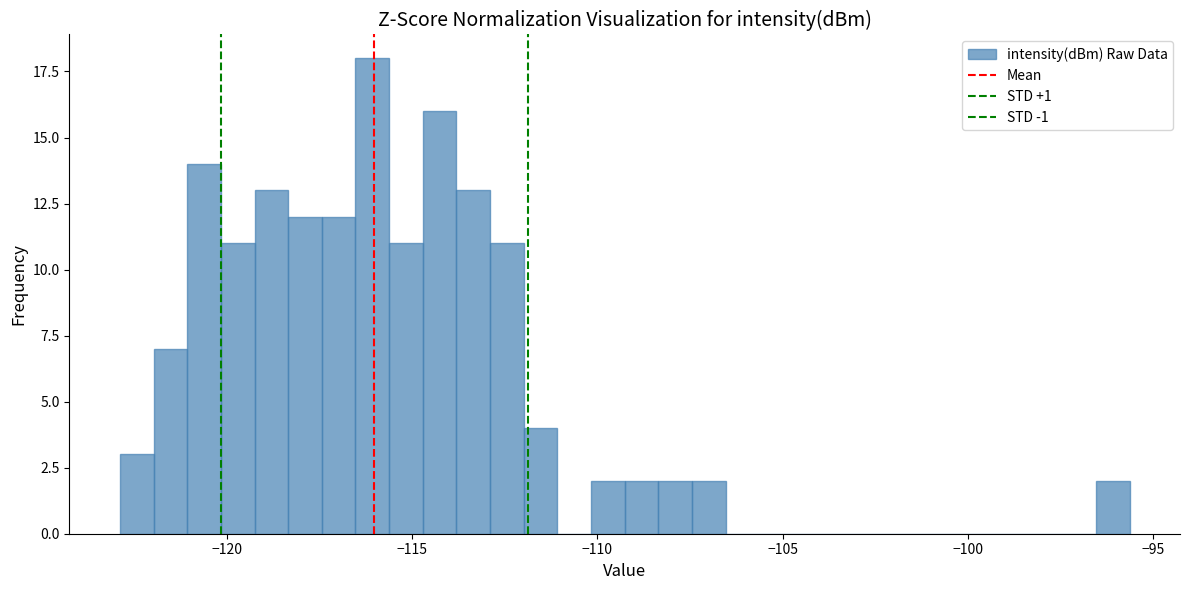

Read against the x-axis, roughly where is the centre of the tallest bar?

-116.0